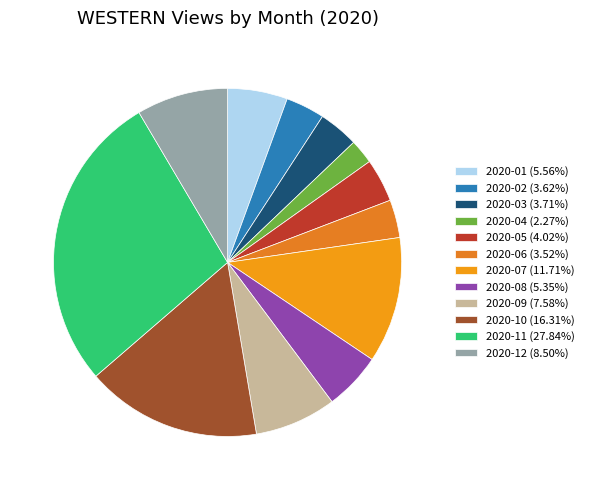

What is the change in value from 2020-05 to 2020-10?

+632